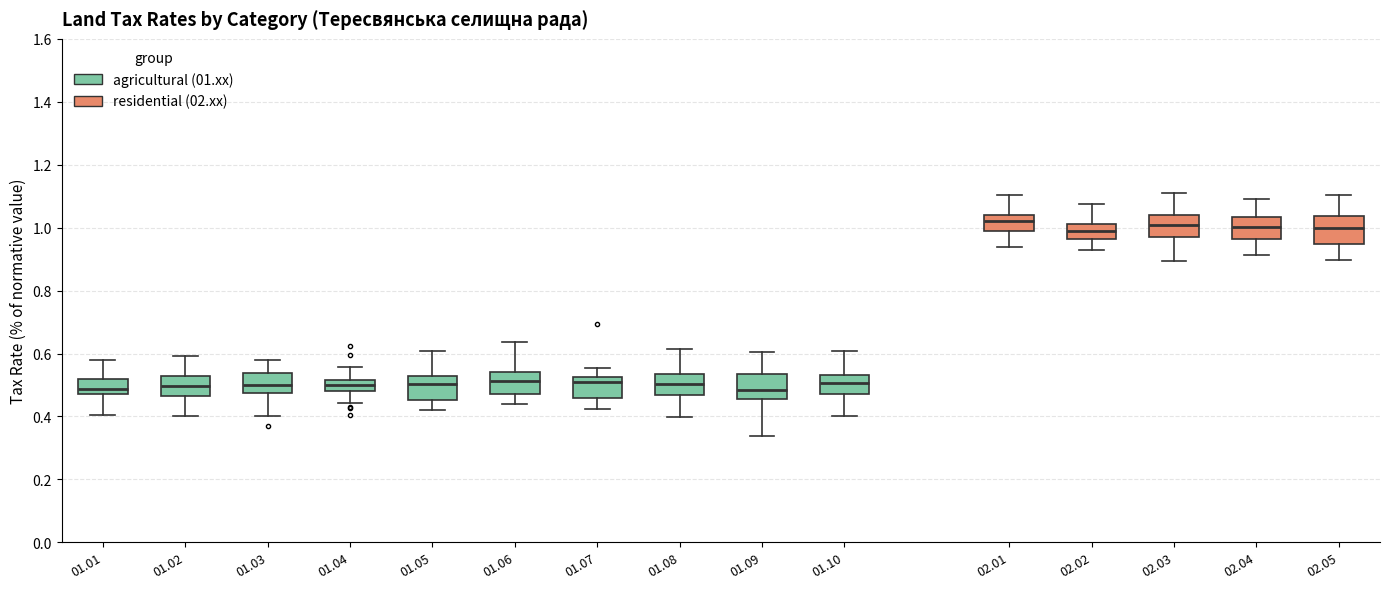

Reading left to right, read every box against the y-axis: the position of its median line, the range the box covers, and the ends of its whiskers. The values are not printed on the chart, so give them approximately, as read against the axis.

01.01: median 0.48 (inside the box), box 0.48 to 0.52, whiskers 0.40 to 0.58
01.02: median 0.50, box 0.46 to 0.52, whiskers 0.40 to 0.60
01.03: median 0.50, box 0.48 to 0.54, whiskers 0.40 to 0.58
01.04: median 0.50, box 0.48 to 0.52, whiskers 0.44 to 0.56
01.05: median 0.50, box 0.46 to 0.52, whiskers 0.42 to 0.60
01.06: median 0.52, box 0.48 to 0.54, whiskers 0.44 to 0.64
01.07: median 0.50, box 0.46 to 0.52, whiskers 0.42 to 0.56
01.08: median 0.50, box 0.46 to 0.54, whiskers 0.40 to 0.62
01.09: median 0.48, box 0.46 to 0.54, whiskers 0.34 to 0.60
01.10: median 0.50, box 0.48 to 0.54, whiskers 0.40 to 0.60
02.01: median 1.02, box 0.98 to 1.04, whiskers 0.94 to 1.10
02.02: median 1.00, box 0.96 to 1.02, whiskers 0.92 to 1.08
02.03: median 1.00, box 0.98 to 1.04, whiskers 0.90 to 1.10
02.04: median 1.00, box 0.96 to 1.04, whiskers 0.92 to 1.10
02.05: median 1.00, box 0.94 to 1.04, whiskers 0.90 to 1.10